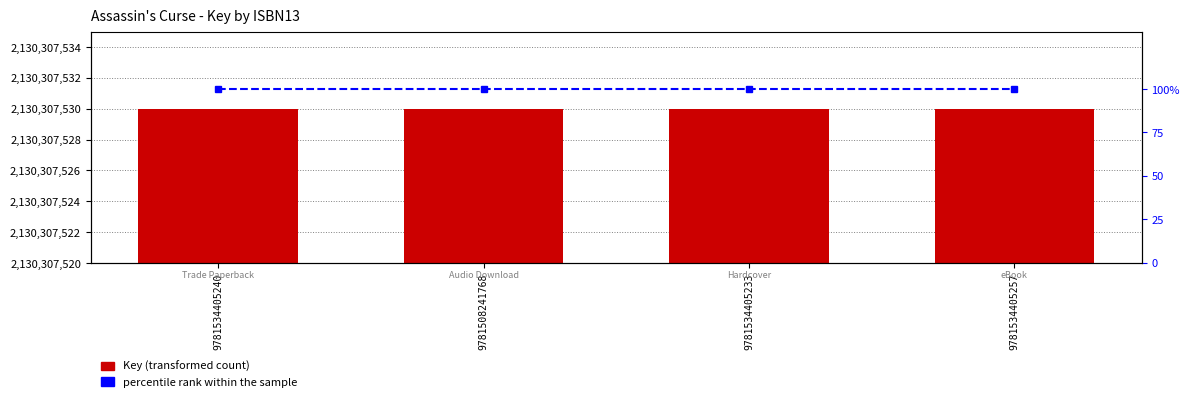

True or false: percentile rank within the sample has a value of 100 at 9781534405257.

True